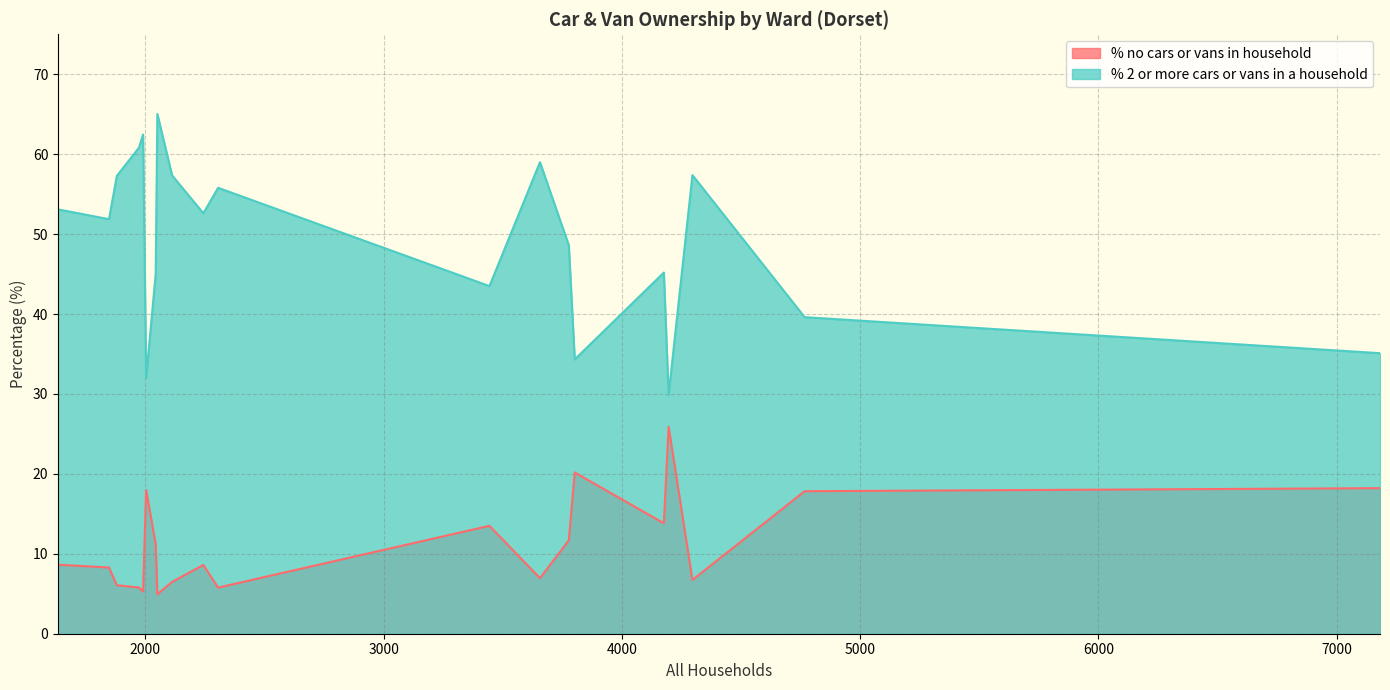

How many lines are shown in the chart?

2